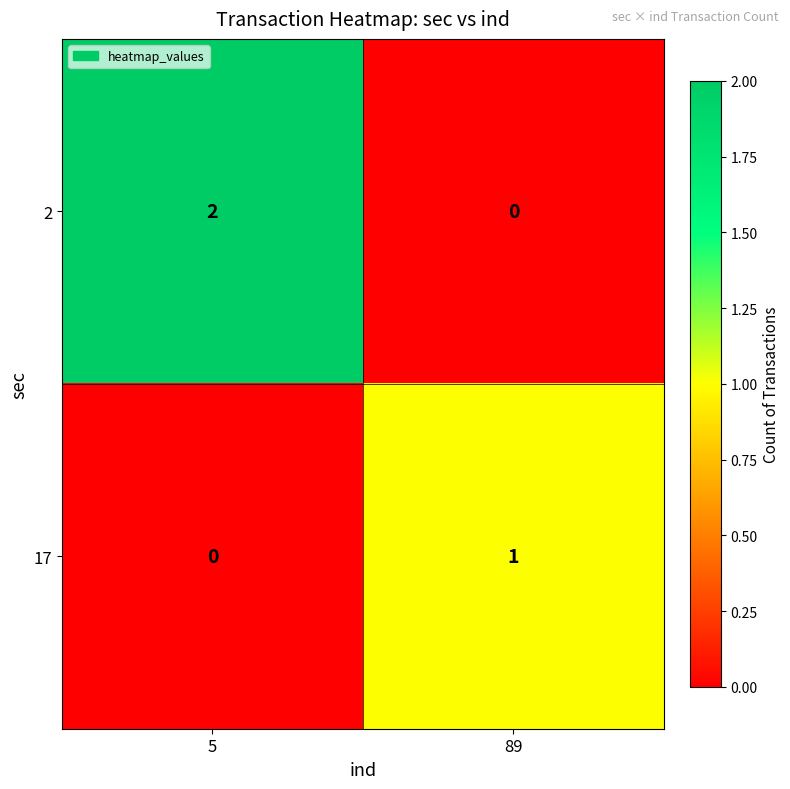

What is the spread (max minus min) of values at 89?

1